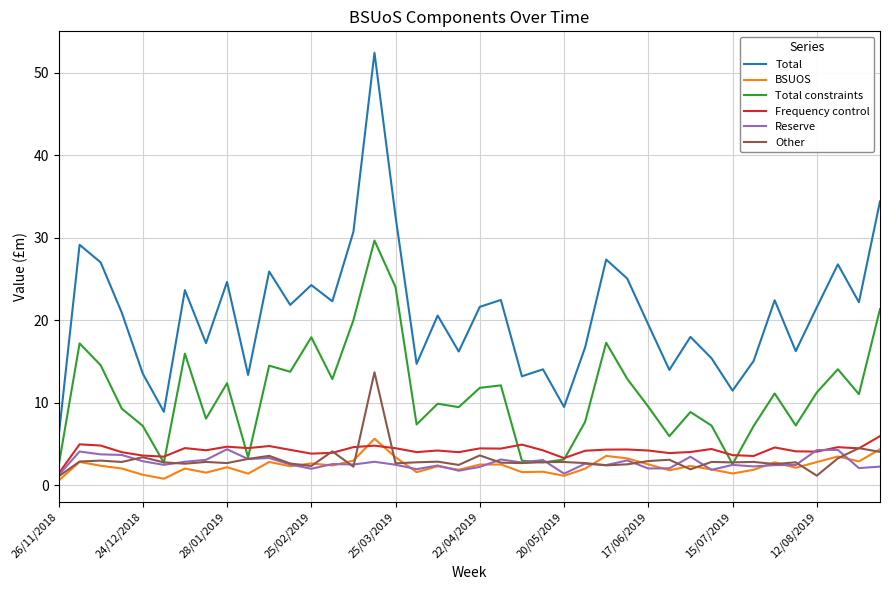

True or false: Total and Frequency control intersect in this chart.

False